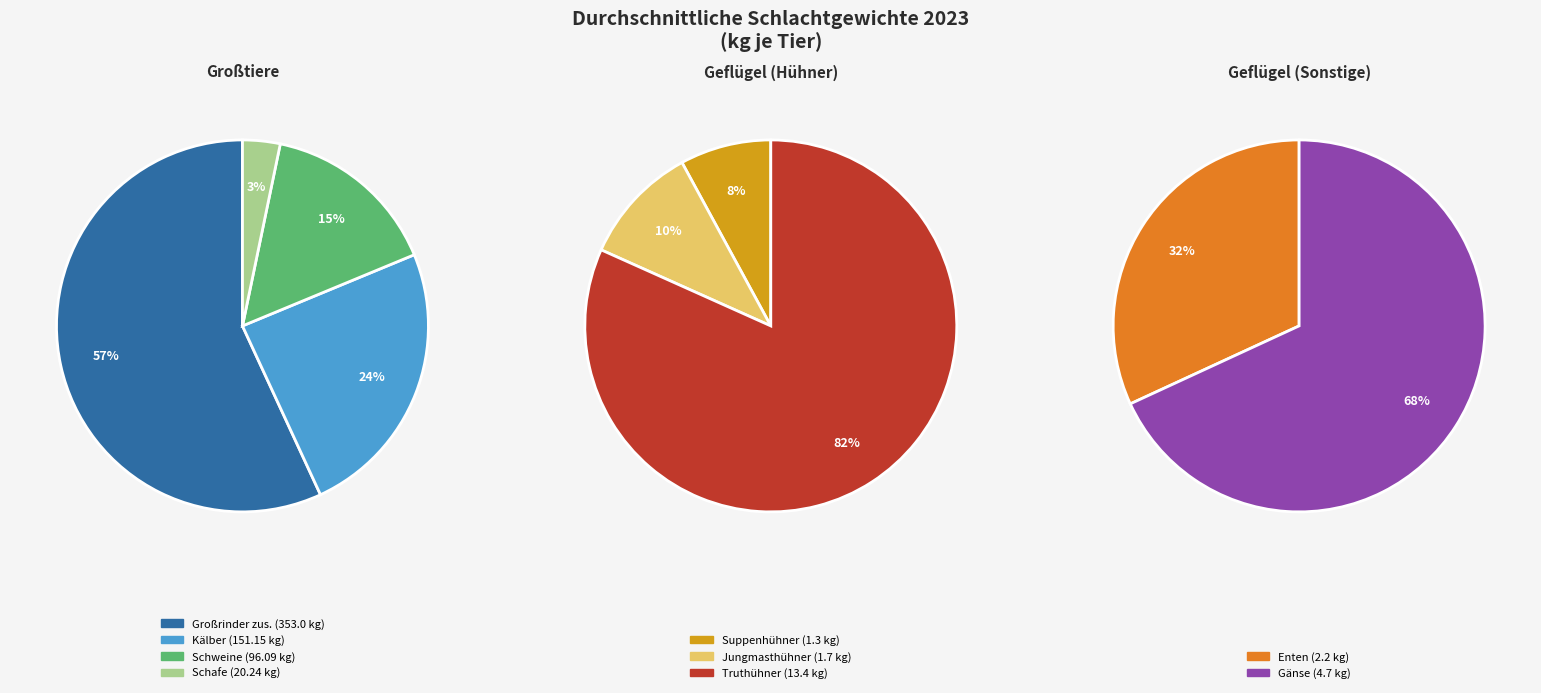

Is Jungmasthühner the majority of the pie?

No